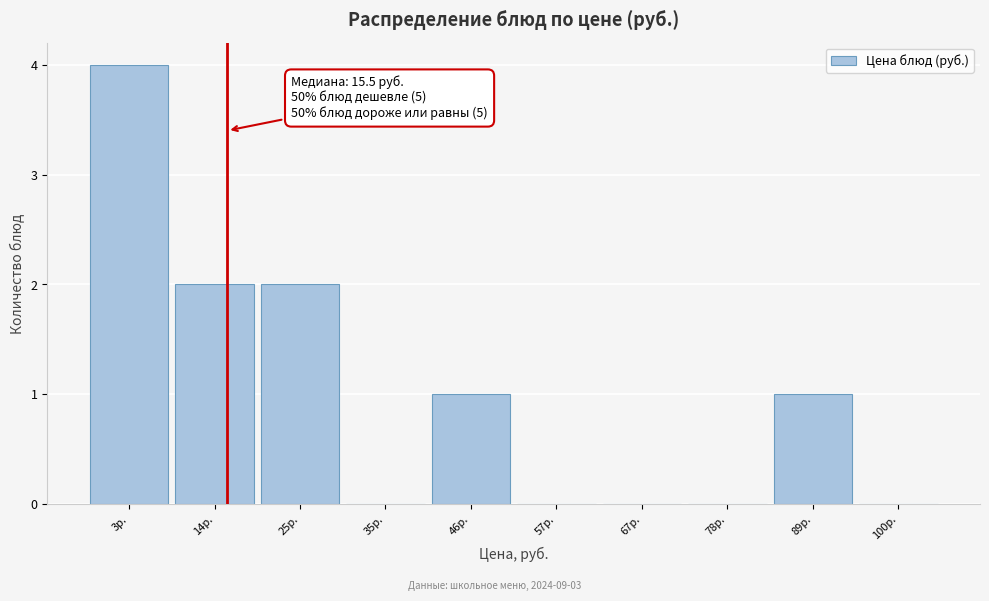

Over which range of the x-axis is the bar tallest?

-2 to 8